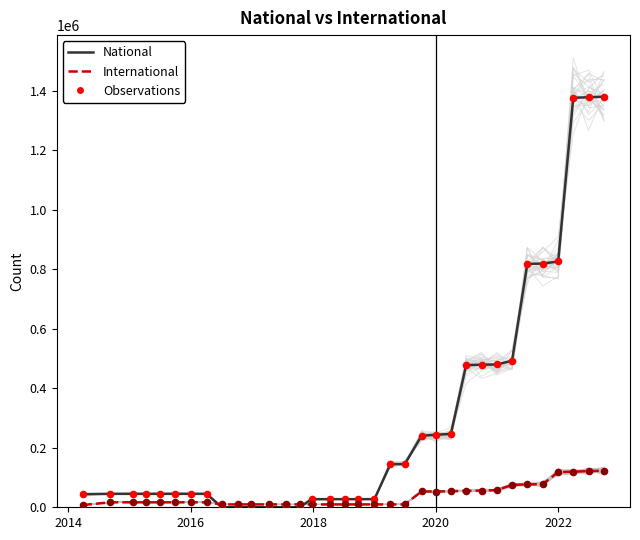

Is the value of International at 11 greater than the value of National at 20?

No